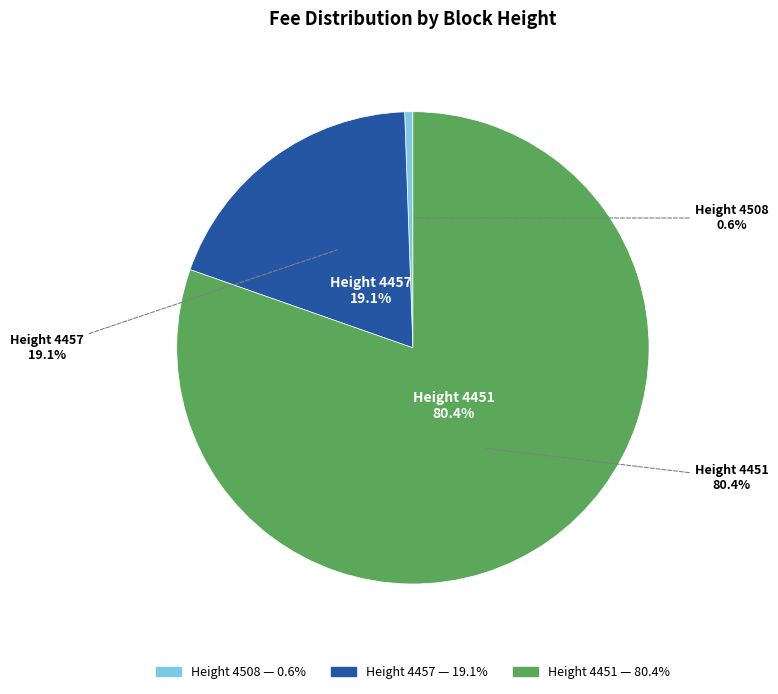

Which slice is the largest?

4451